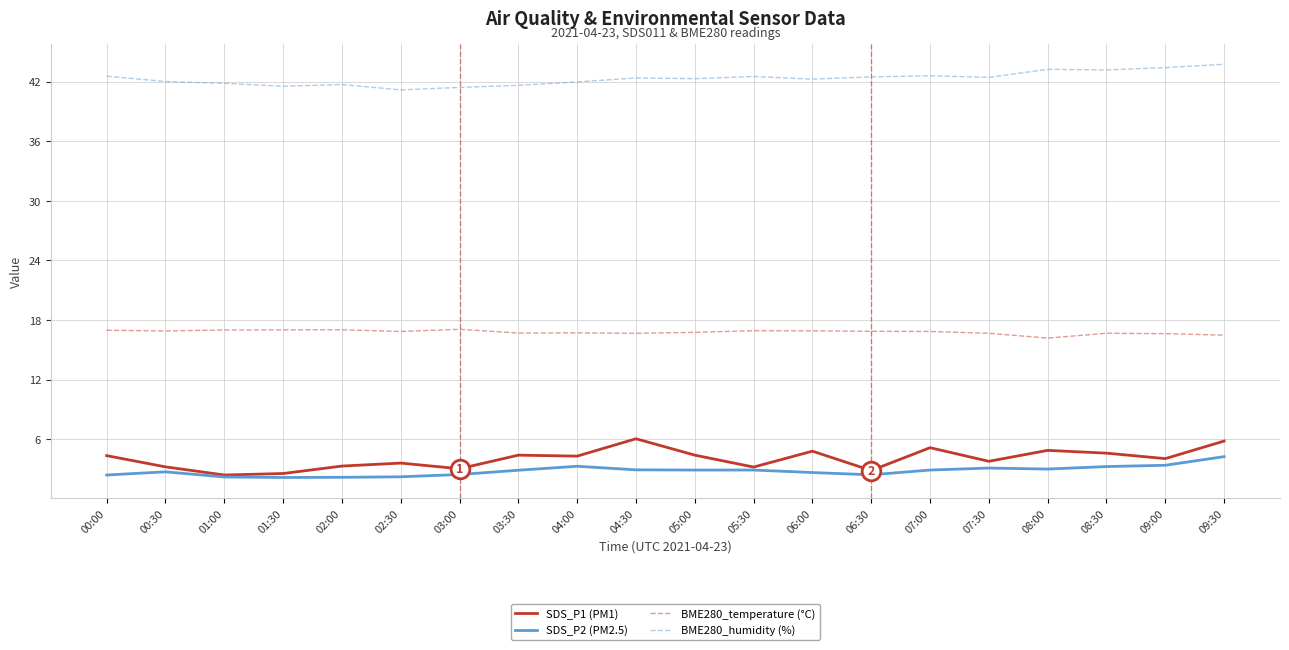

Which series has the widest spread of values?

SDS_P1 (PM1)